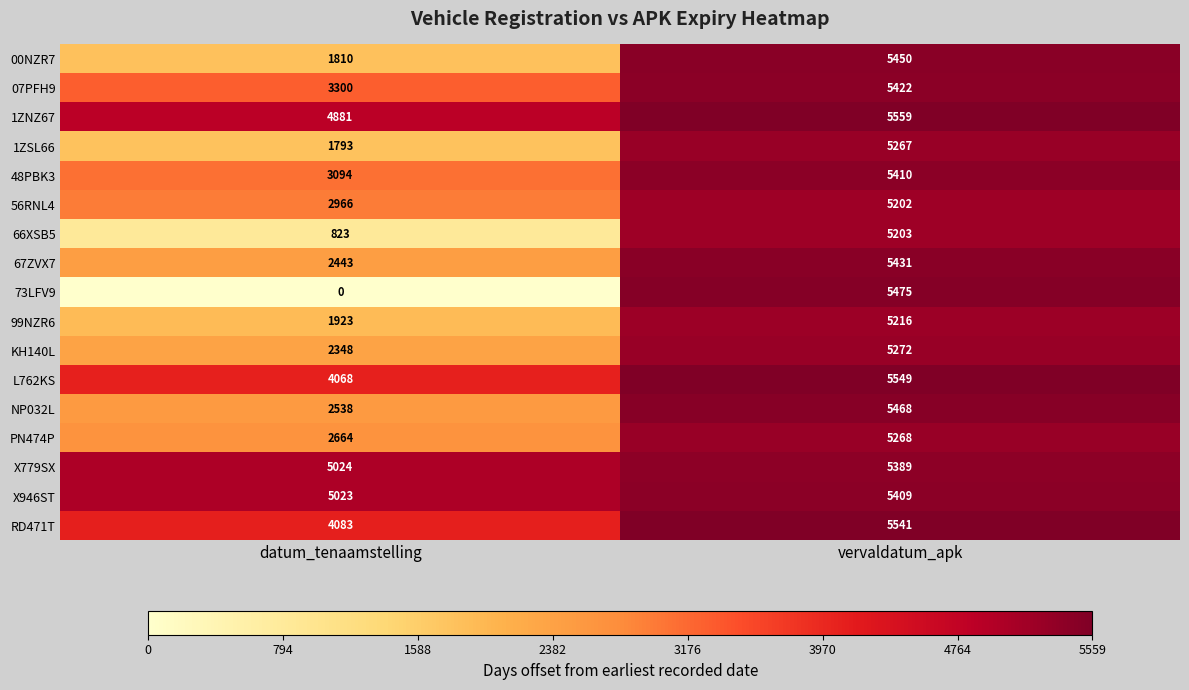

What is the difference between the 00NZR7 values at vervaldatum_apk and datum_tenaamstelling?

3640